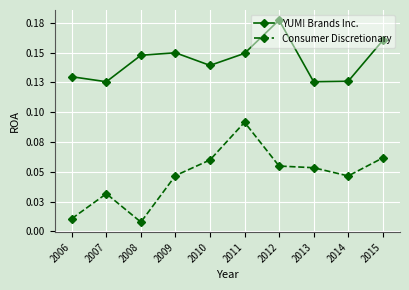

Is it true that Consumer Discretionary equals 0.1 at 2011?

True